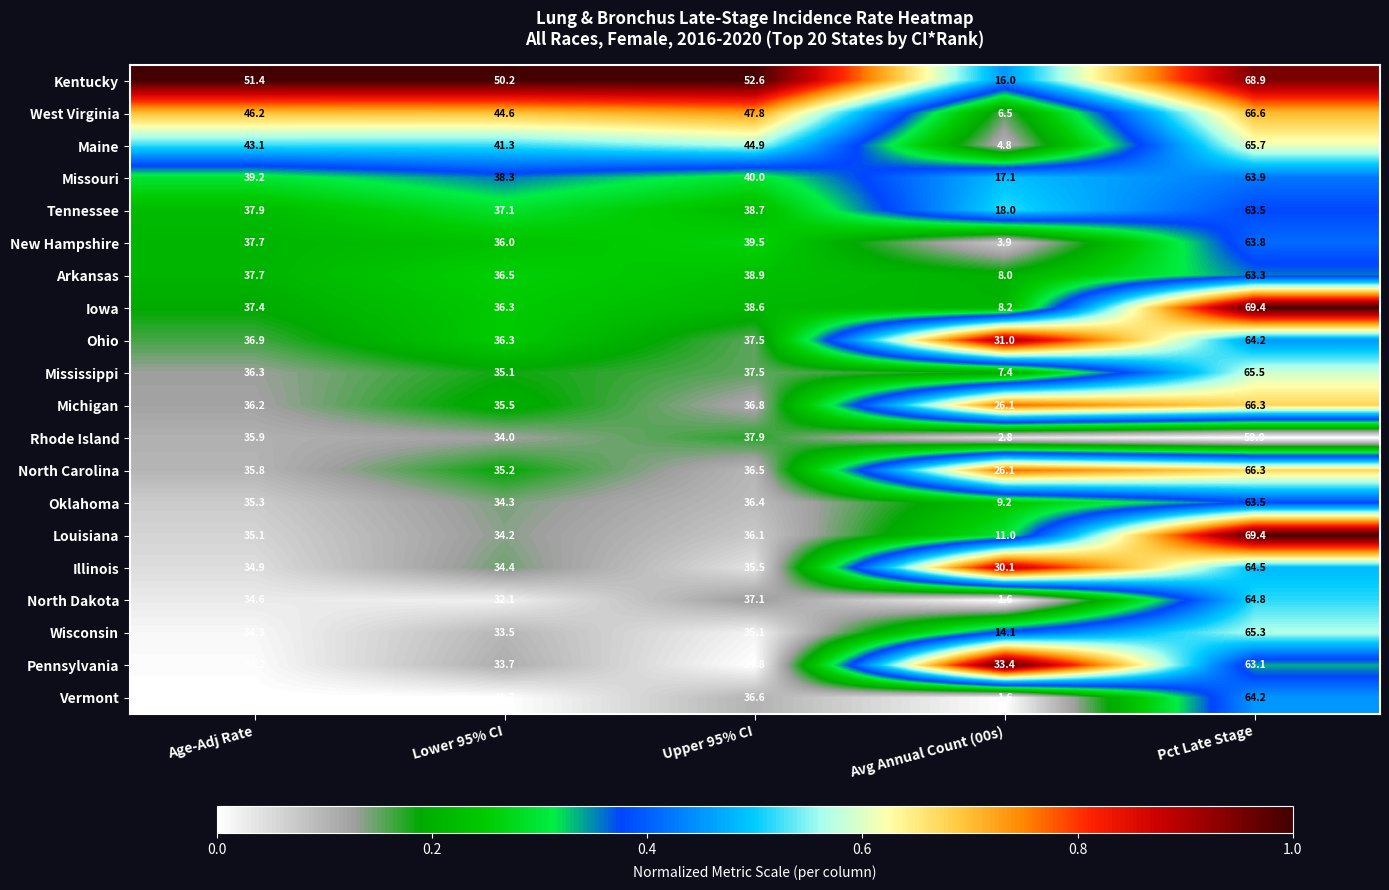

How many categories are shown in the chart?

5